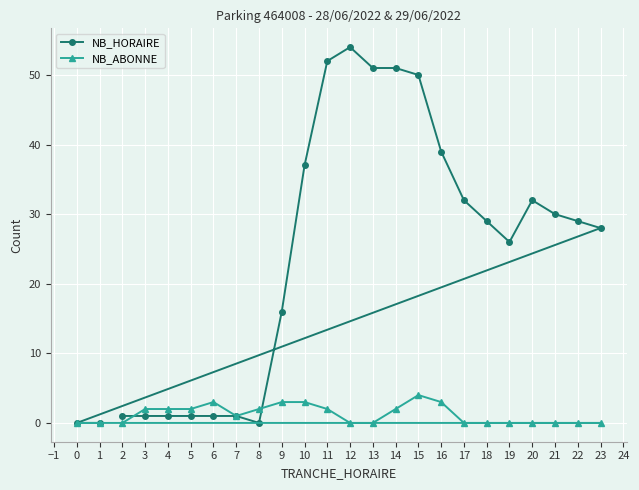

Which series ends up on top after the final intersection of NB_ABONNE and NB_HORAIRE?

NB_HORAIRE